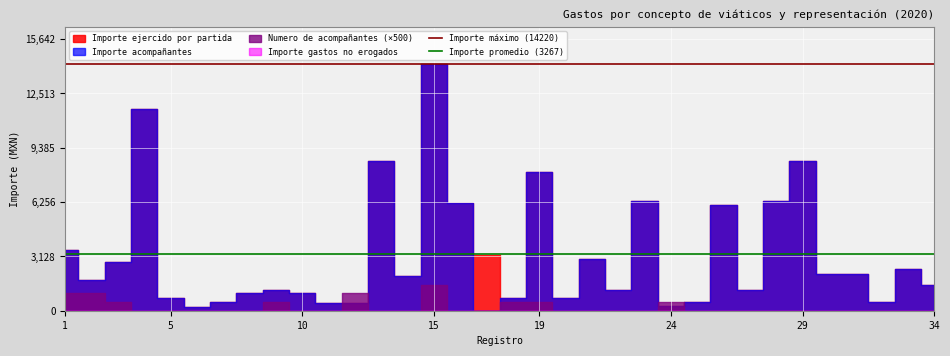

The Importe promedio (3267) series shows 1057.3 at 5. True or false?

False